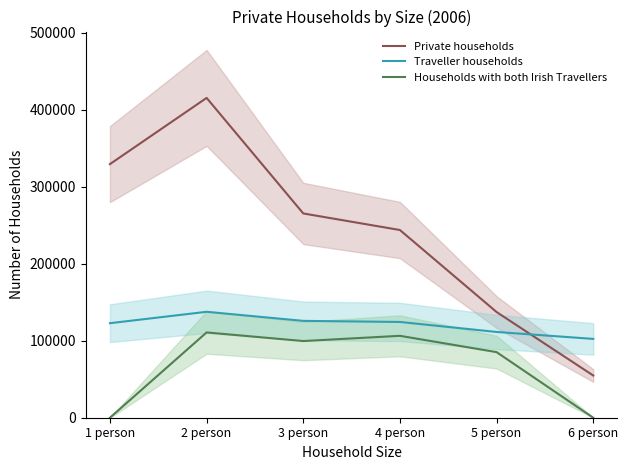

Reading right to left, extract all data points from this chart.

Private households: 54823	137288	243838	265367	415454	329450
Traveller households: 102400	111400	124400	125800	137600	122800
Households with both Irish Travellers: 0	85200	106400	99600	110800	0